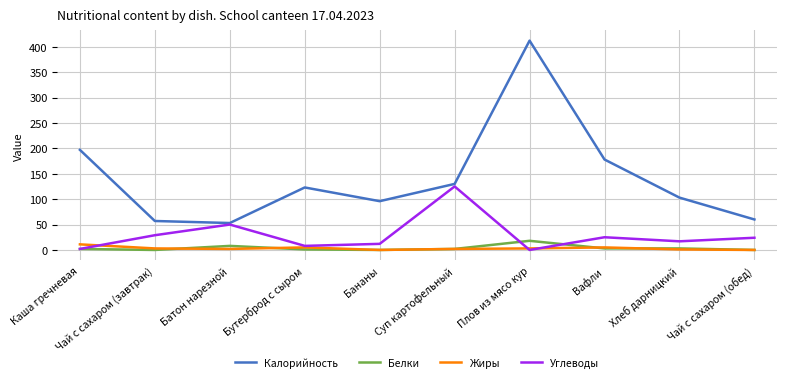

What position from the left is Чай с сахаром (обед)?

10